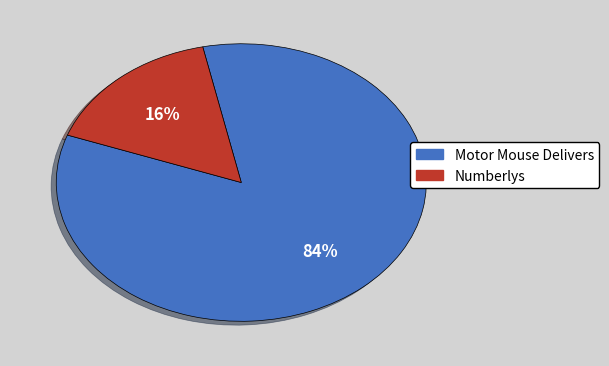

Is the sum of Motor Mouse Delivers and Numberlys greater than half?

Yes